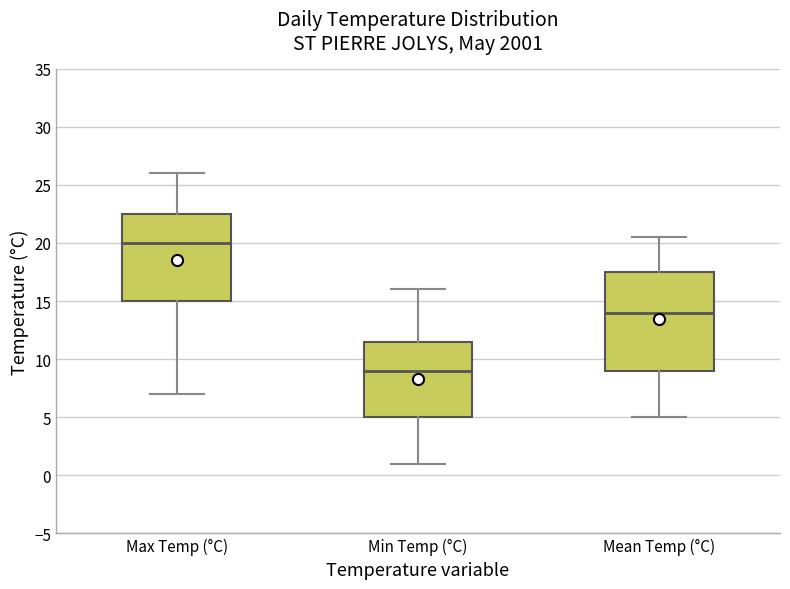

Which box has the highest median line?

Max Temp (°C)